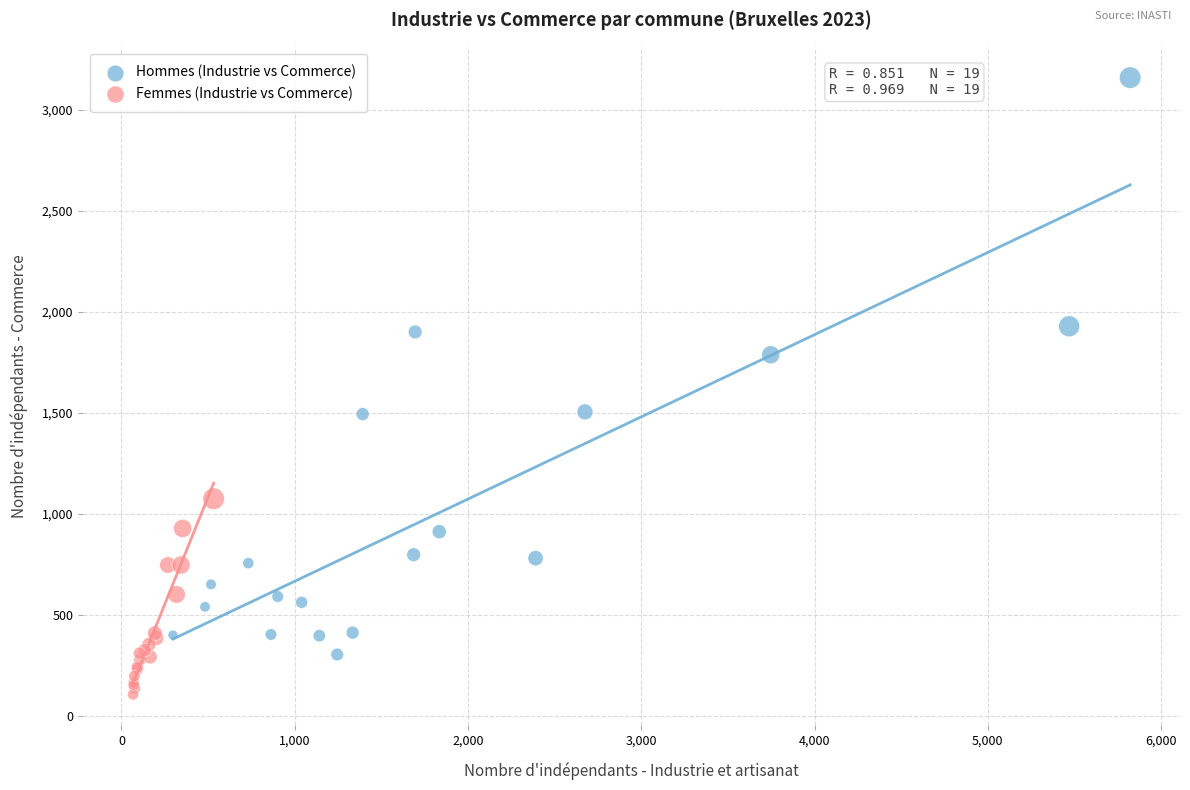

Which series contains the lowest Y value?

Femmes (Industrie vs Commerce)